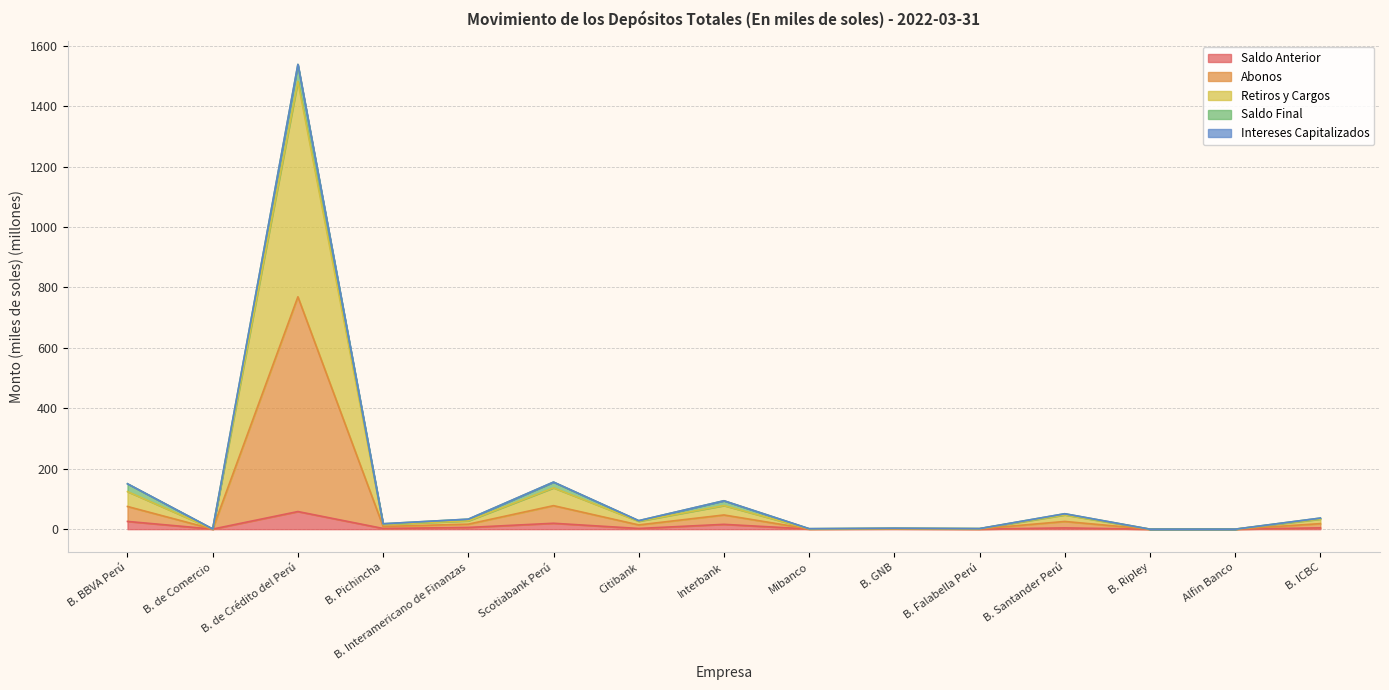

At which category is the sum across all series the highest?

B. de Crédito del Perú